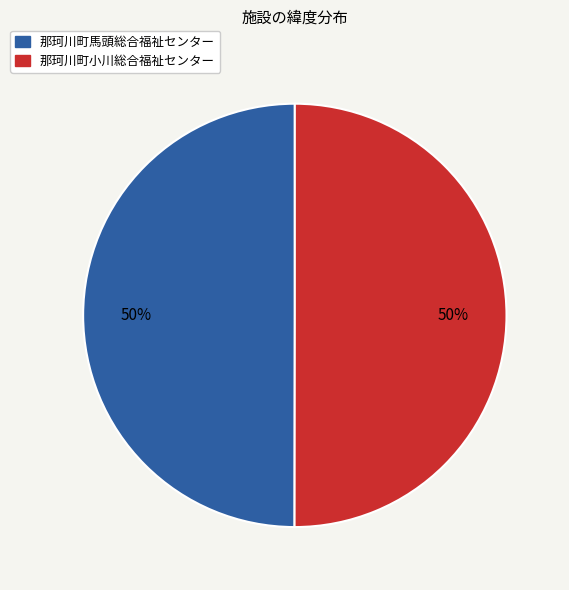

How many segments does this pie chart have?

2